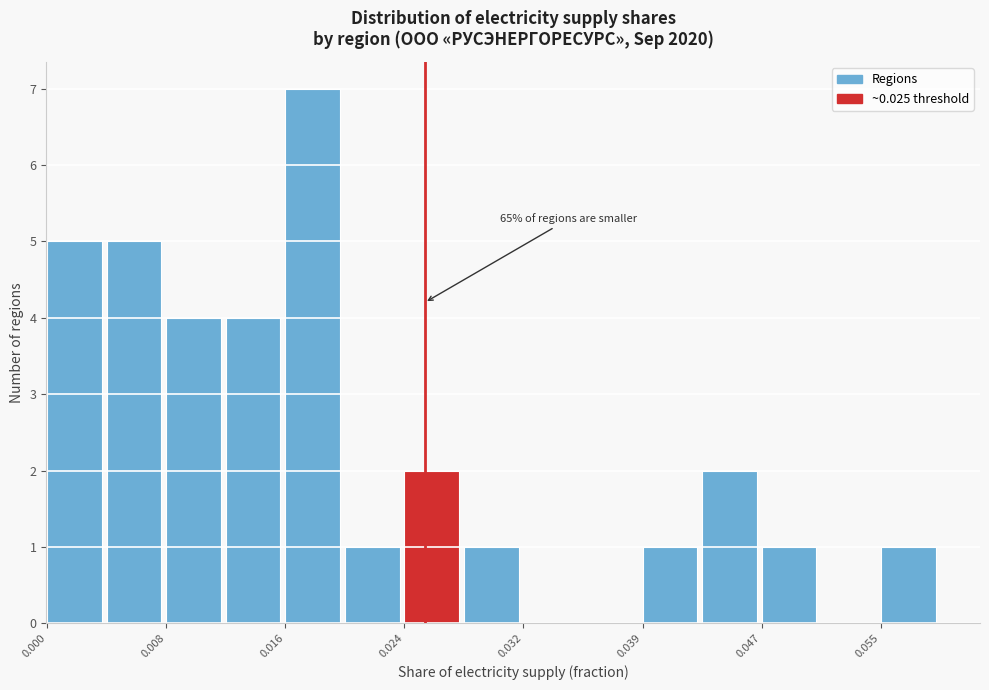

Read against the x-axis, roughly where is the centre of the tallest bar?

0.018